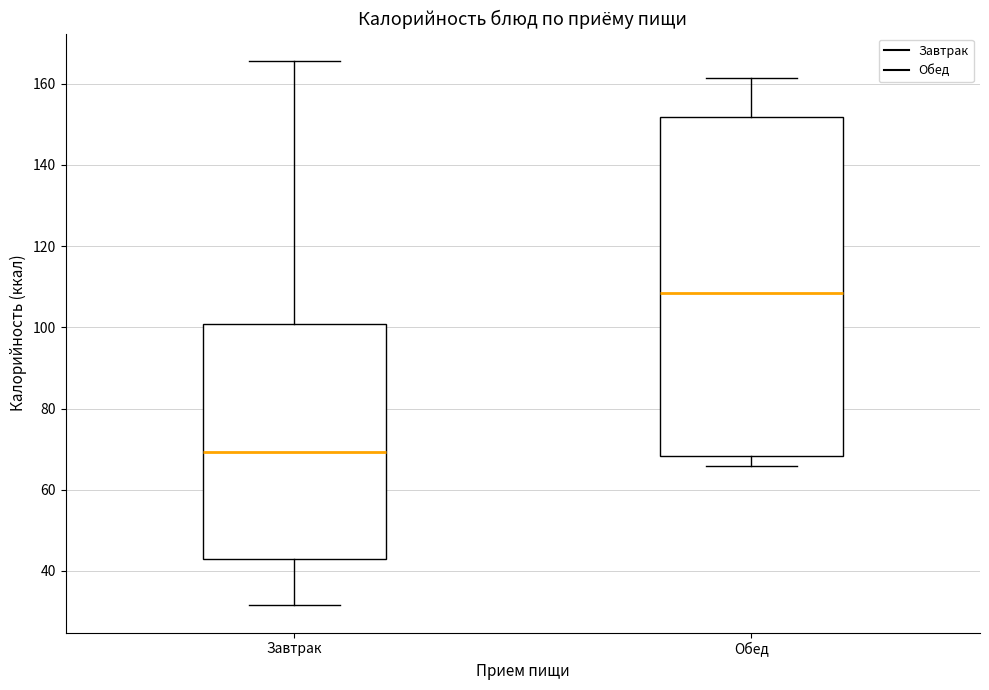

Which box is the tallest, from its lower edge to its upper edge?

Обед